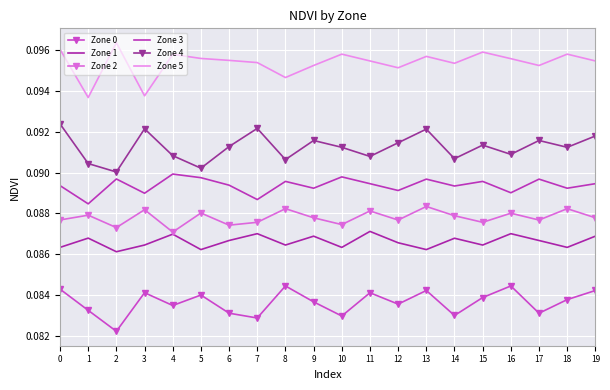

Which category has the lowest value in the Zone 5 series?

1